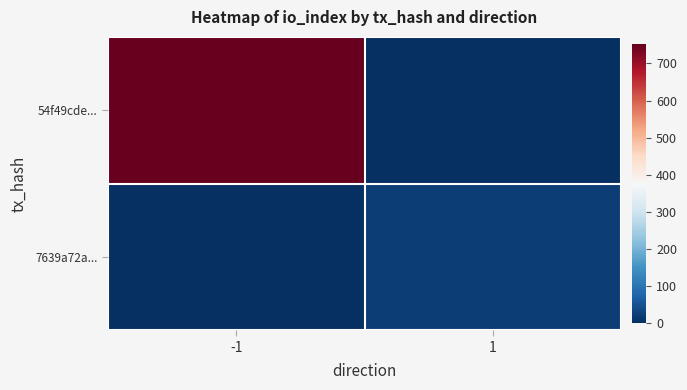

How many series are shown in this chart?

2